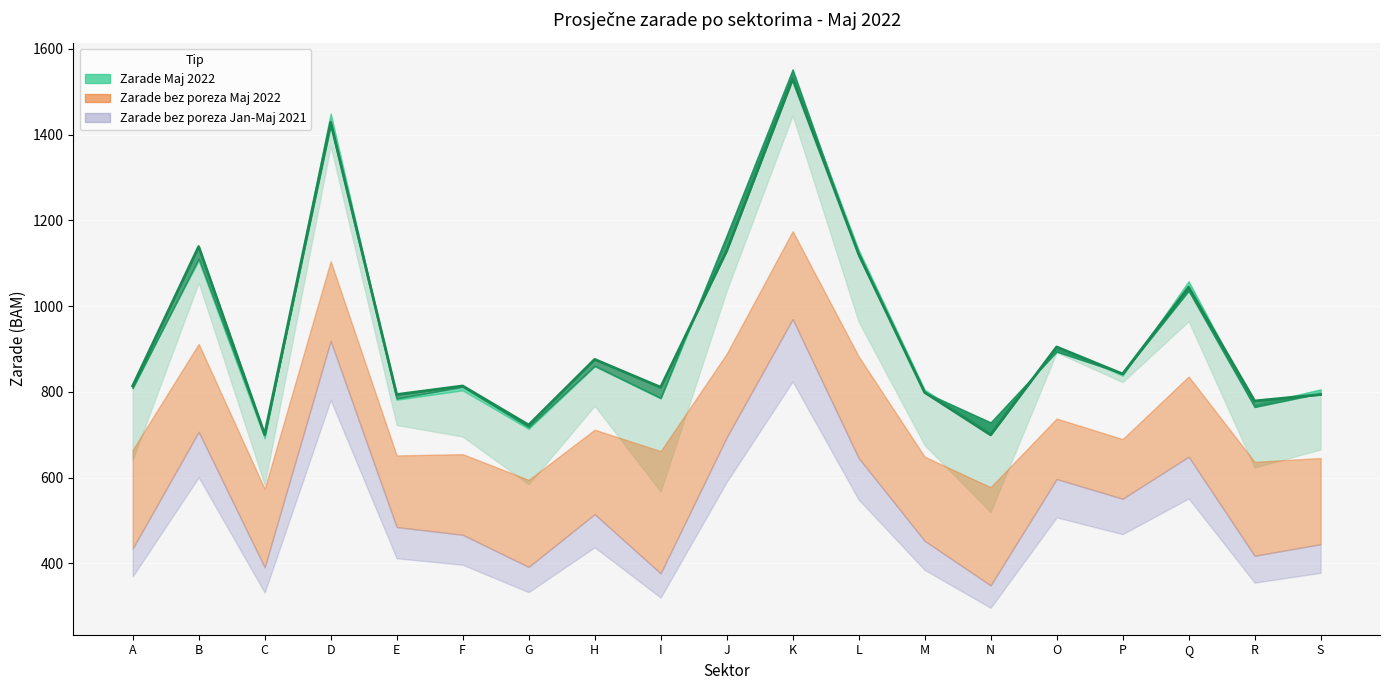

Rank the categories by value from lowest to highest.

N, C, G, R, E, S, M, I, A, F, P, H, O, Q, L, J, B, D, K